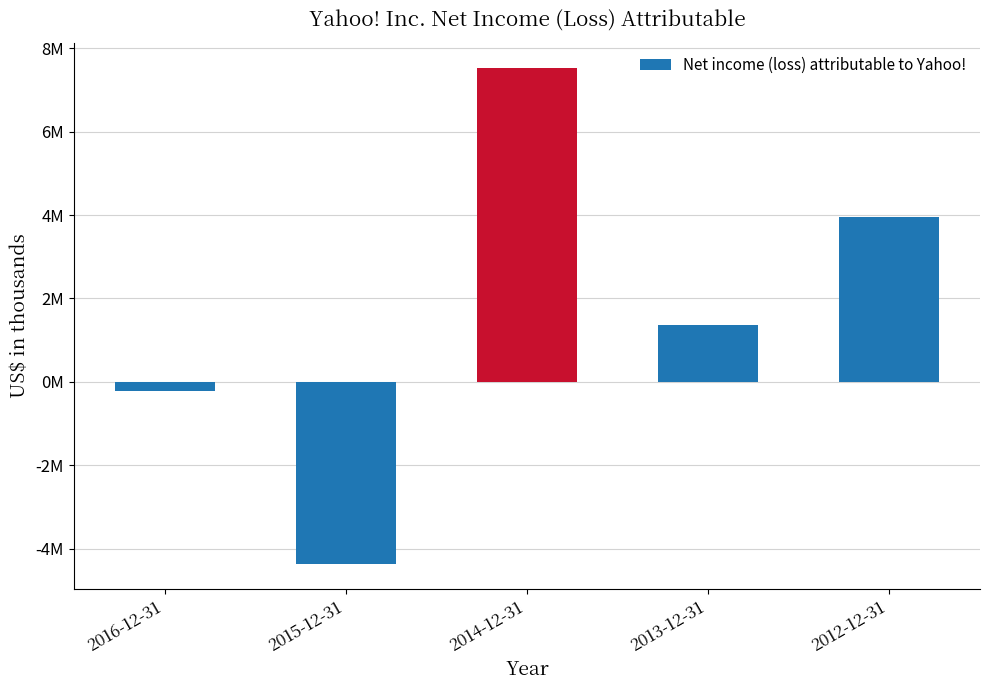

Which has a higher value, 2014-12-31 or 2012-12-31?

2014-12-31